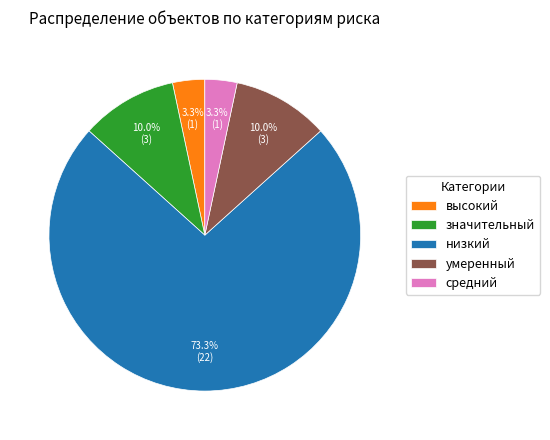

Which has a higher value, умеренный or высокий?

умеренный